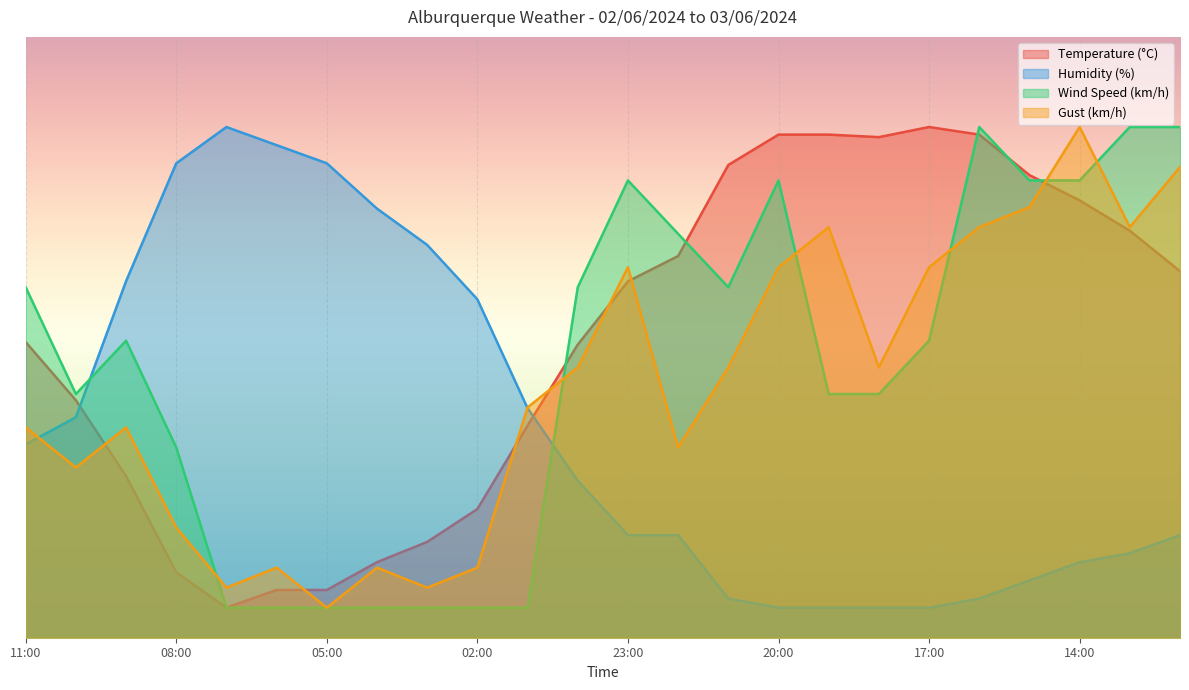

Which category has the highest value in the Temperature (°C) series?

17:00